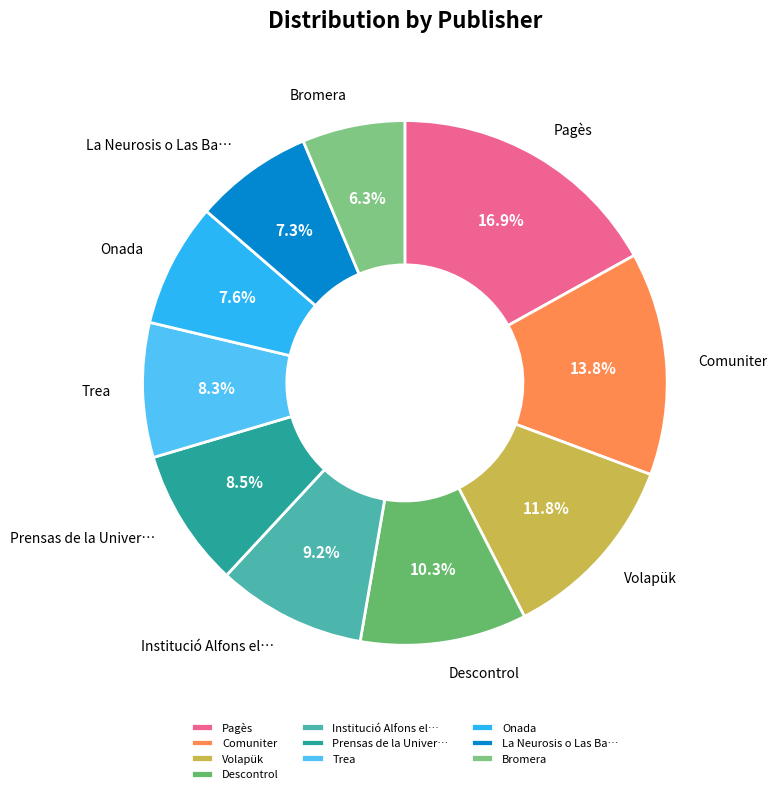

Which has a higher value, Bromera or Institució Alfons el…?

Institució Alfons el…